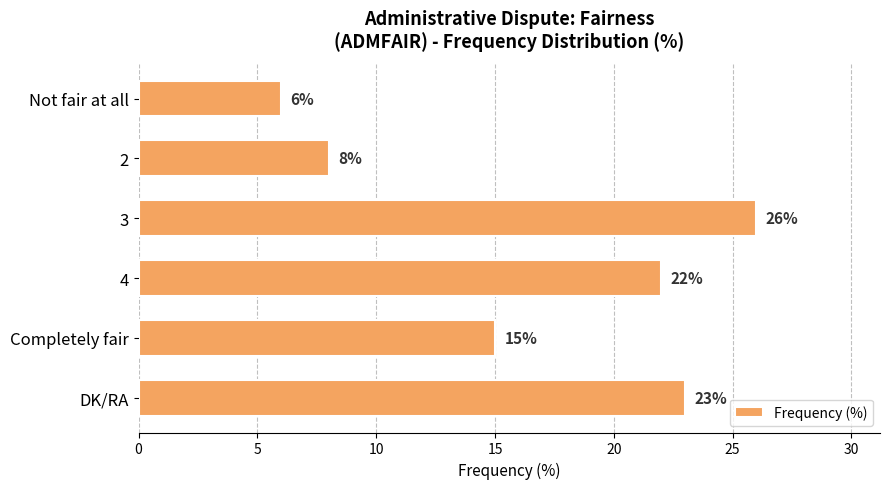

Between Completely fair and 3, which is larger?

3